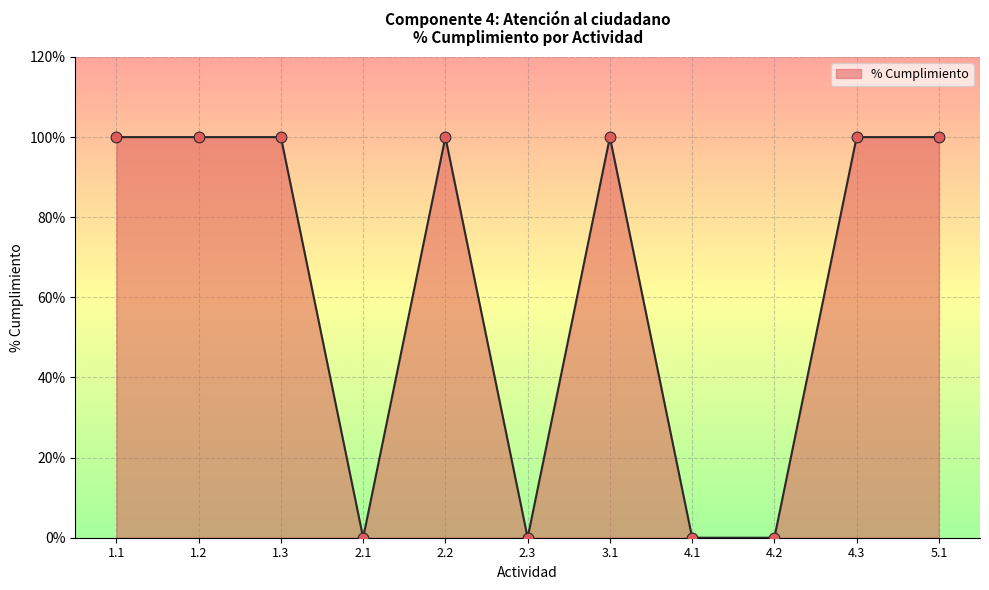

Does the chart have visible grid lines?

Yes